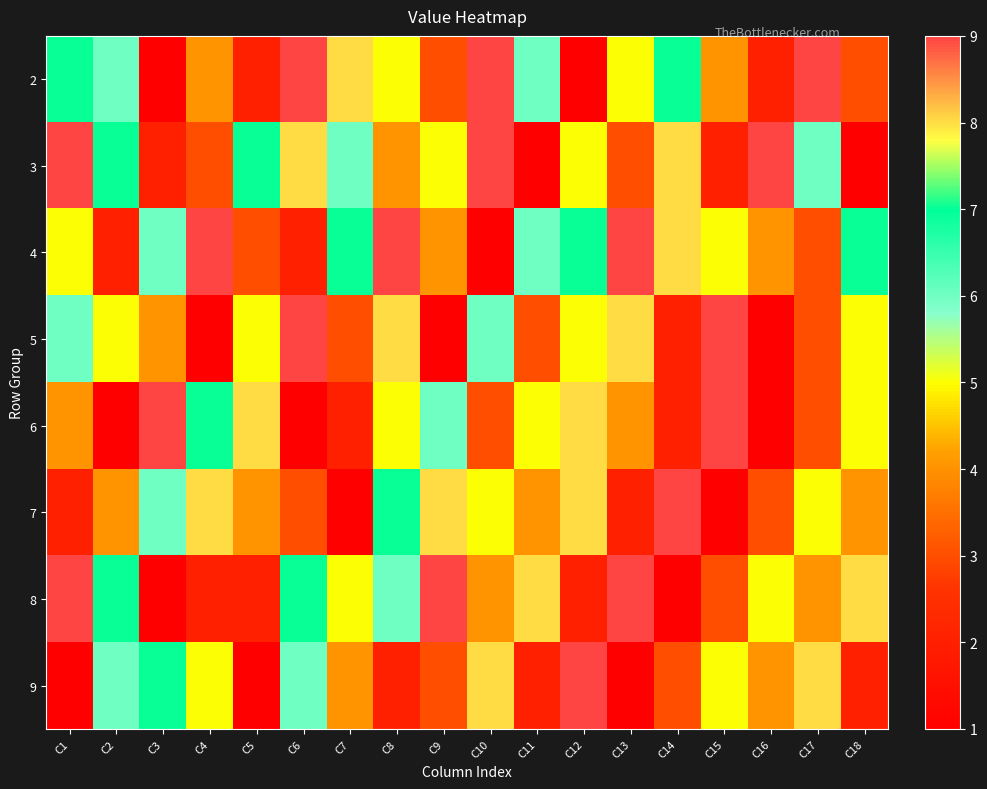

Which label corresponds to the smallest value in the chart?

C3